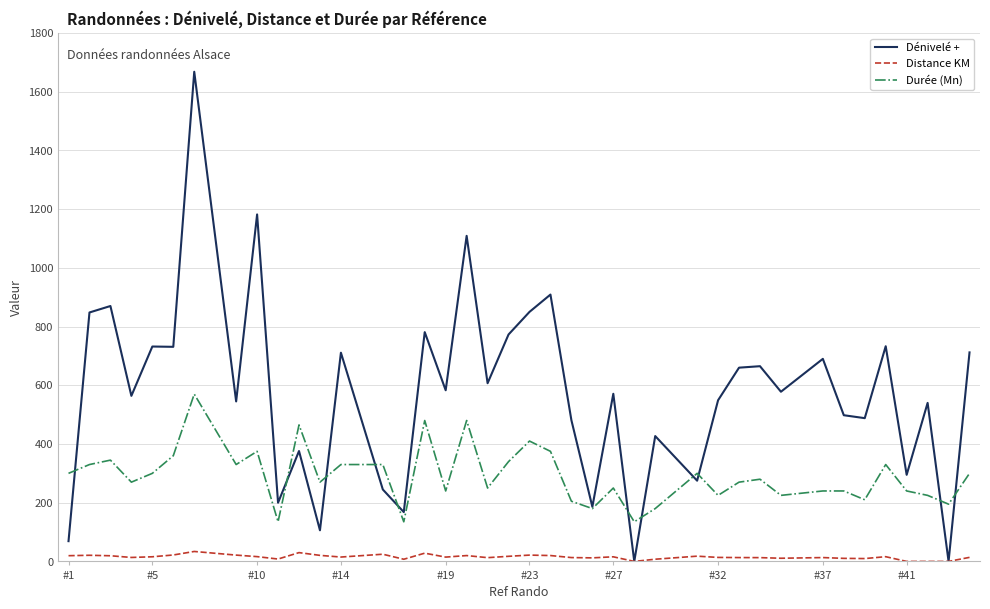

How many series are shown in this chart?

3